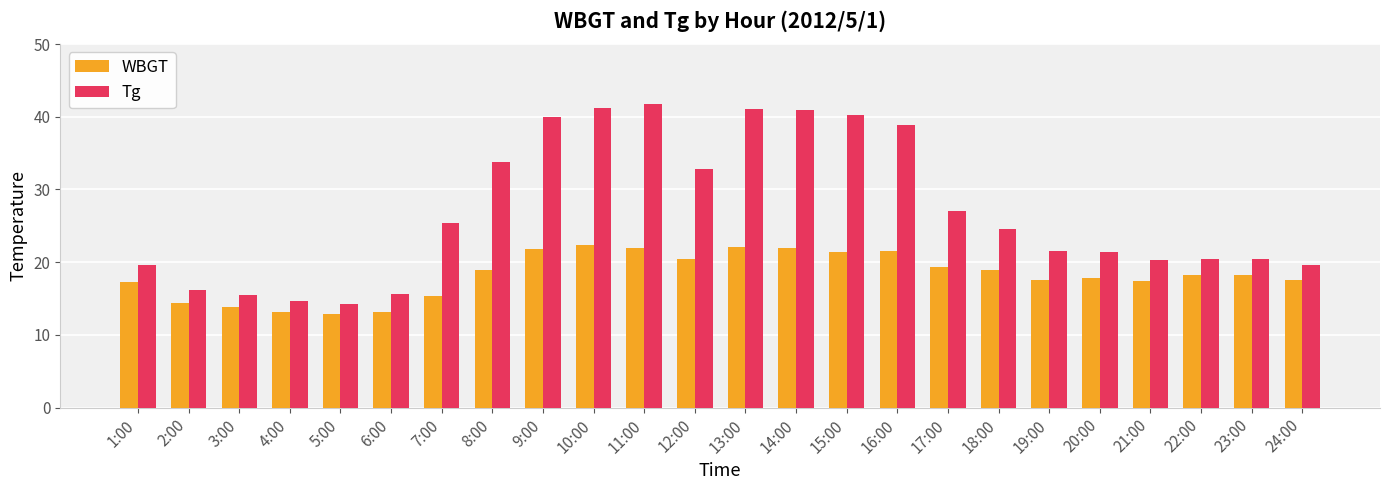

Which series has the largest range (max minus min)?

Tg